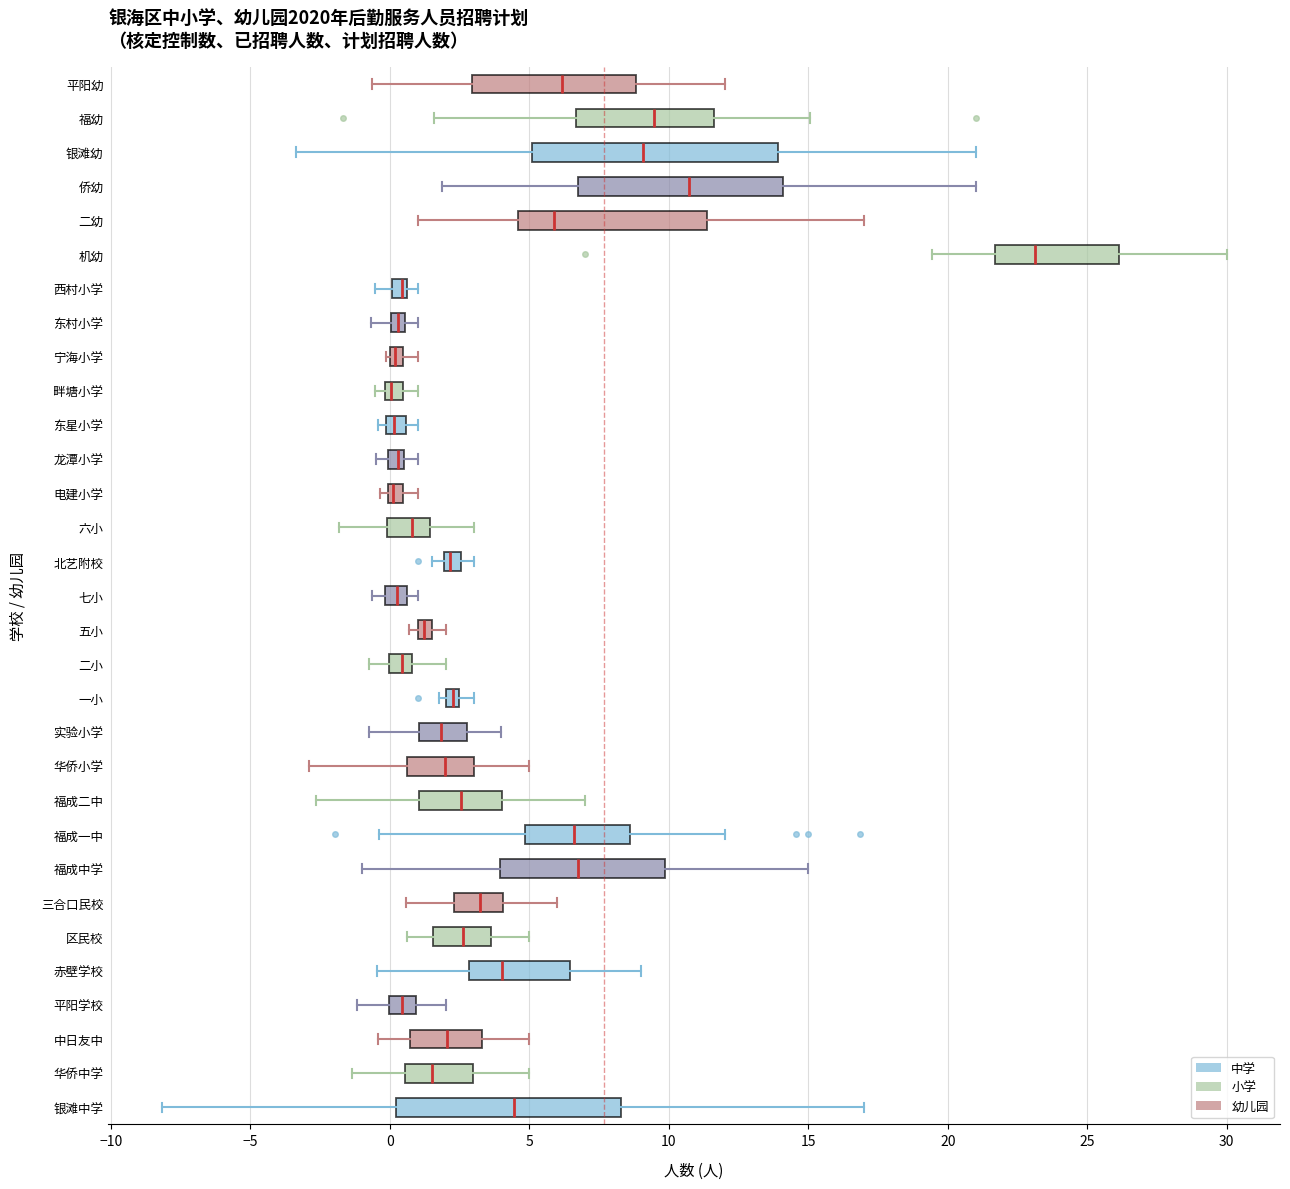

Where is the left edge of the box for 东村小学 on the x-axis? The values are not printed on the chart, so give them approximately, as read against the axis.

0.0